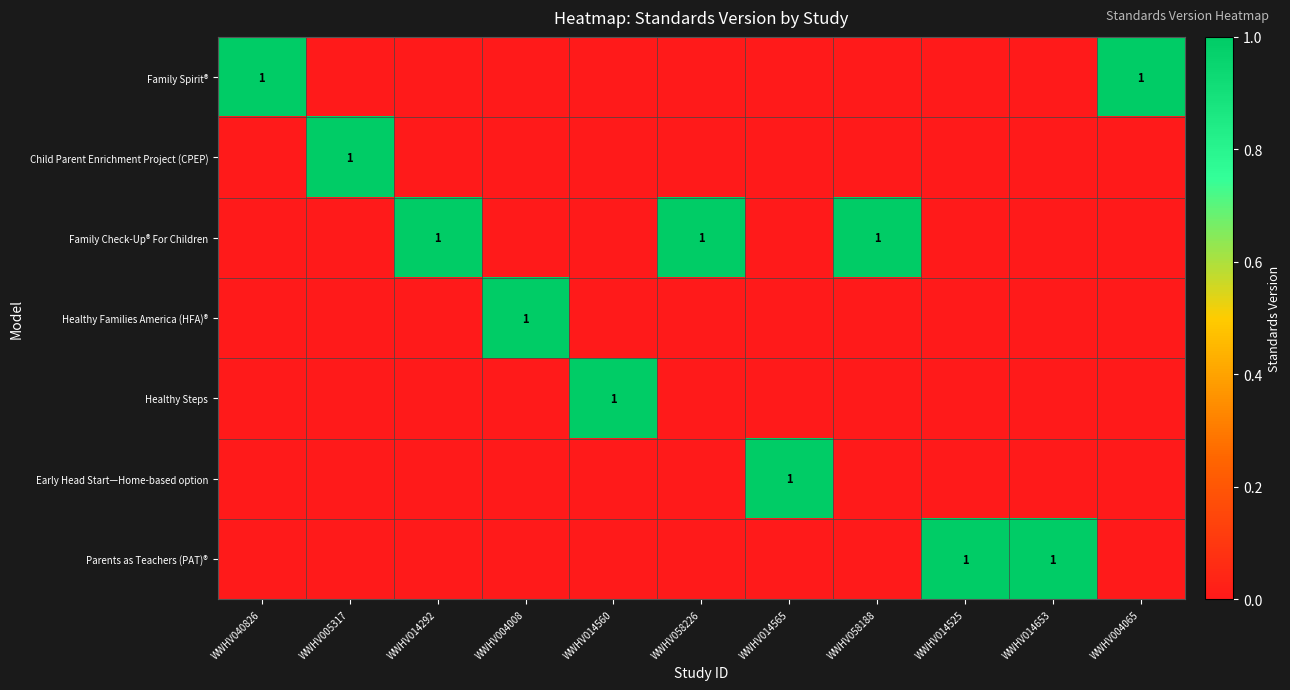

The value of Healthy Steps at WWHV014560 is 2. True or false?

False